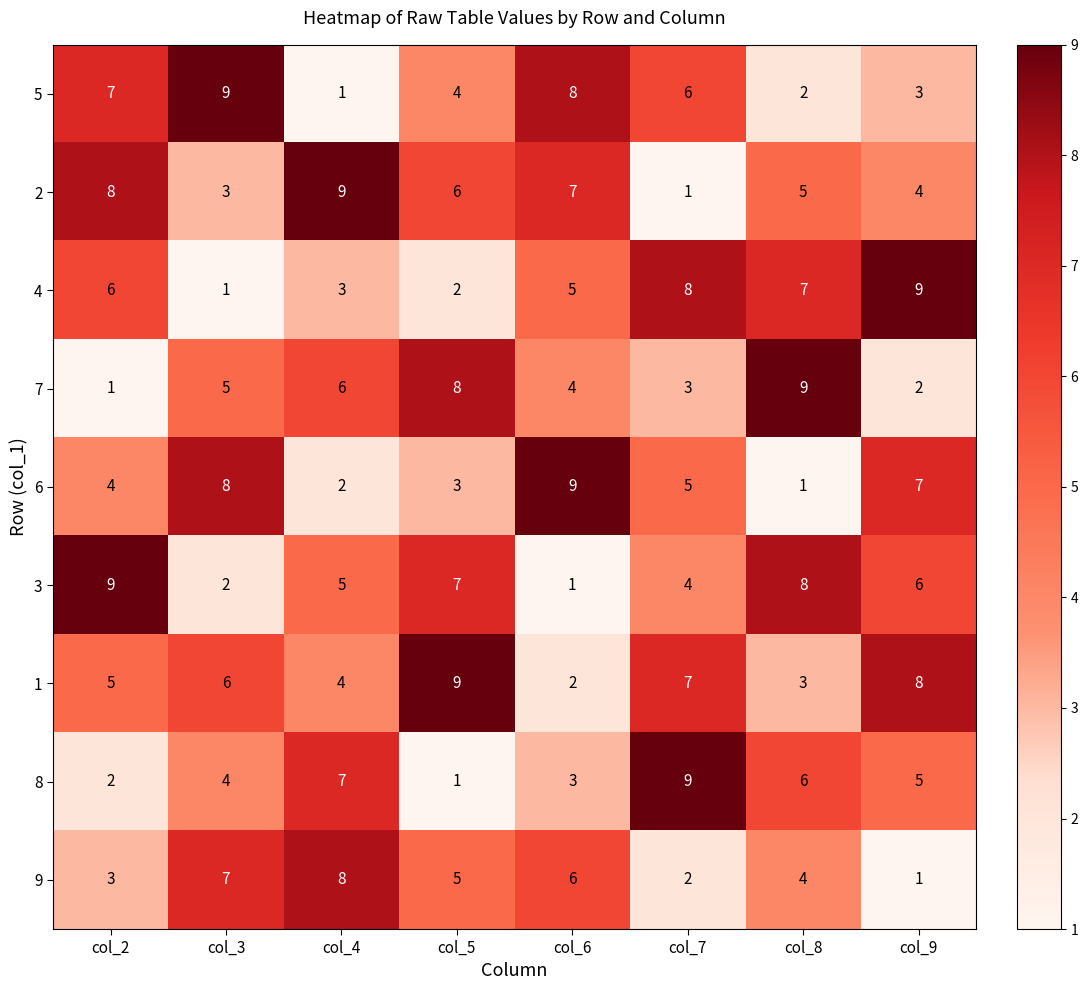

How many data points does each series have?

8